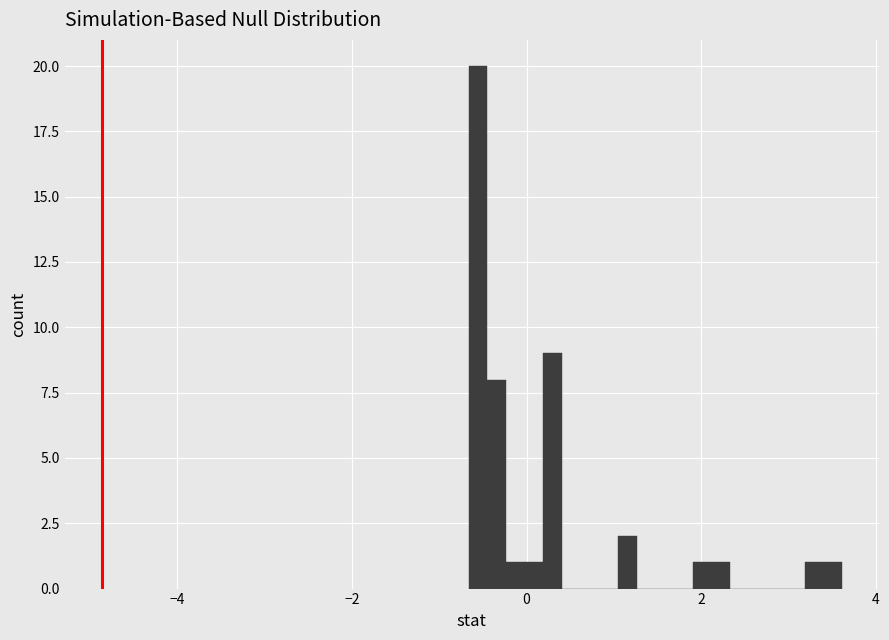

Read against the x-axis, roughly where is the centre of the tallest bar?

-0.6